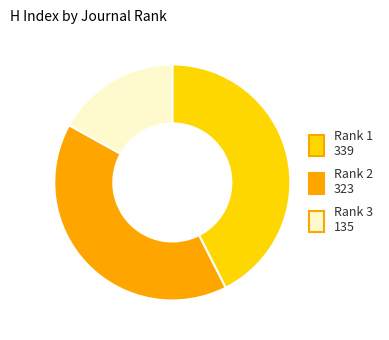

Is it true that Rank 3 is 30% of the pie?

False